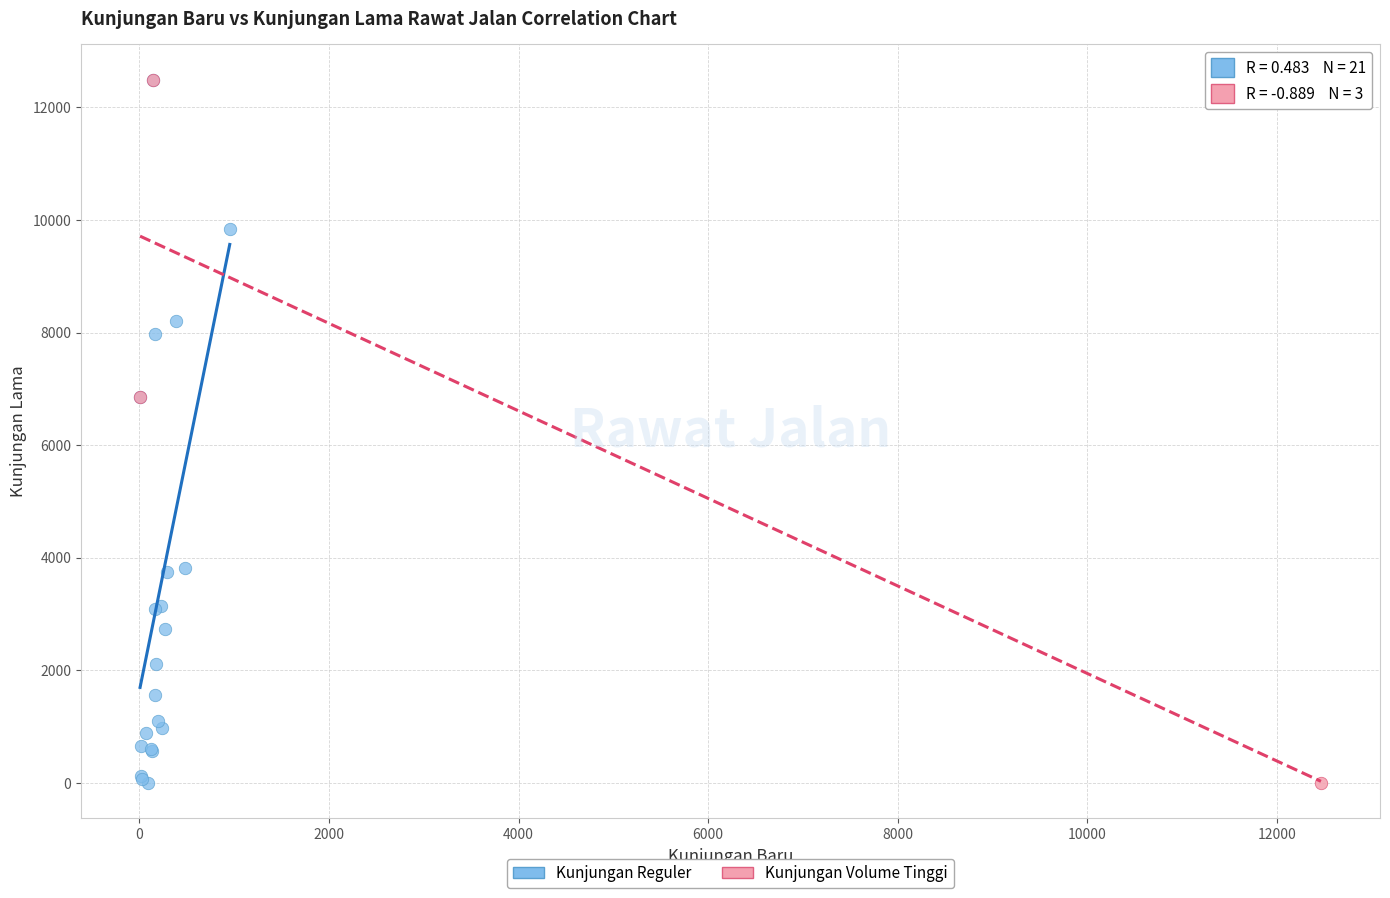

What are all the series names shown in the legend?

Kunjungan Reguler, Kunjungan Volume Tinggi